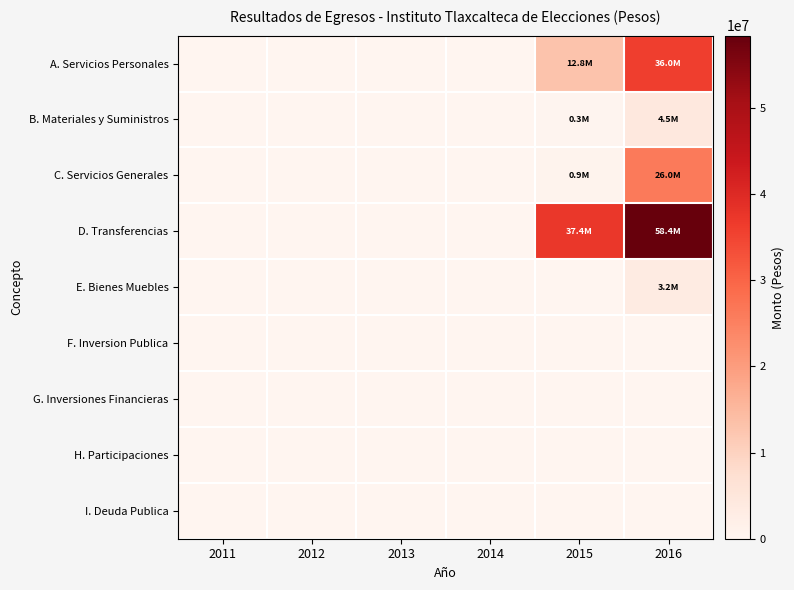

Which series has the largest range (max minus min)?

D. Transferencias